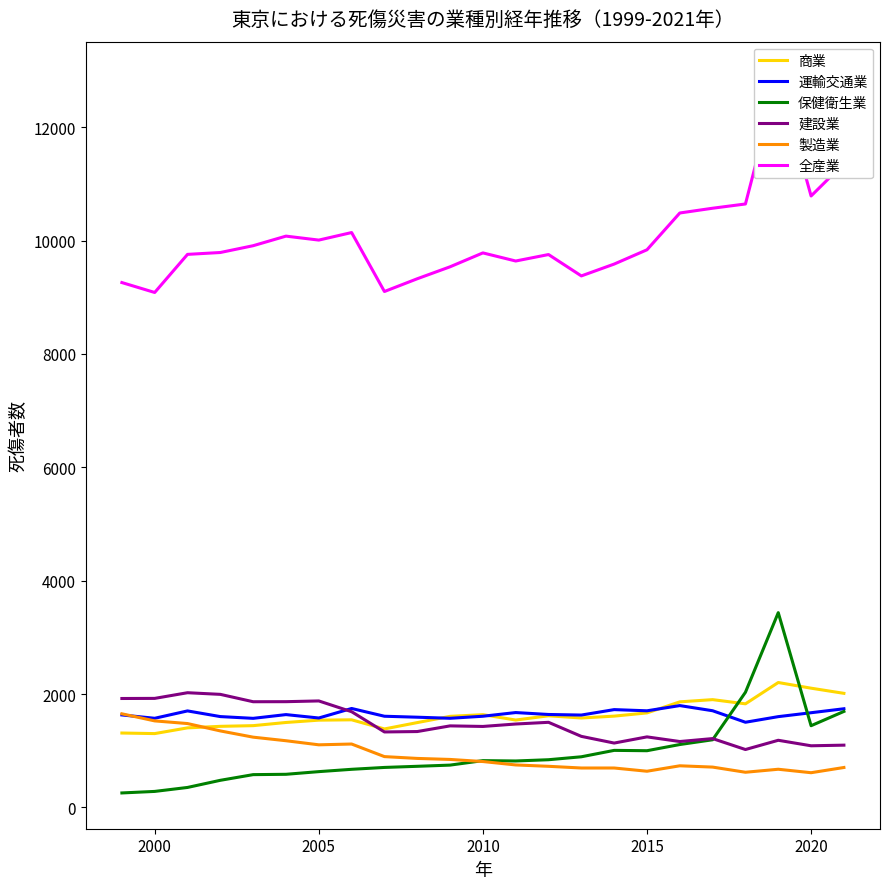

True or false: 運輸交通業 has a value of 1609 at 2010.

True